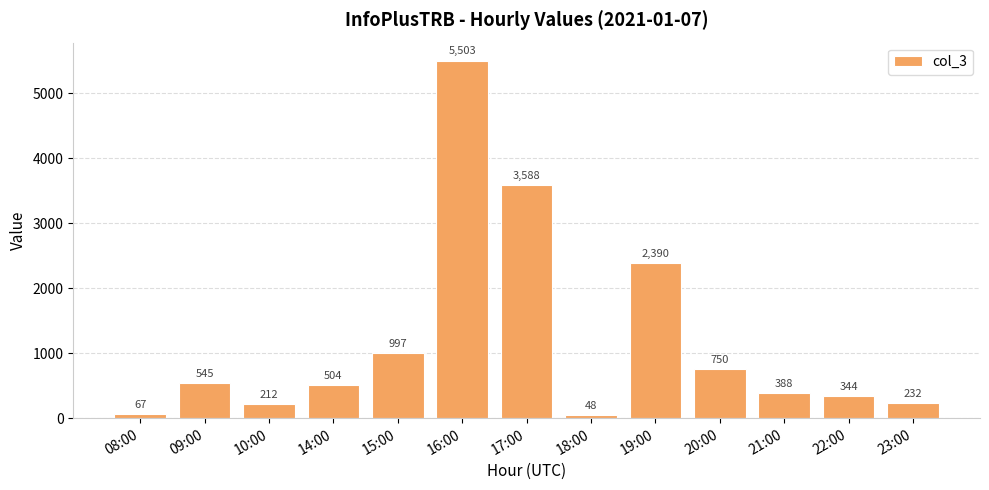

What is the sum of the values at 18:00 and 16:00?

5551